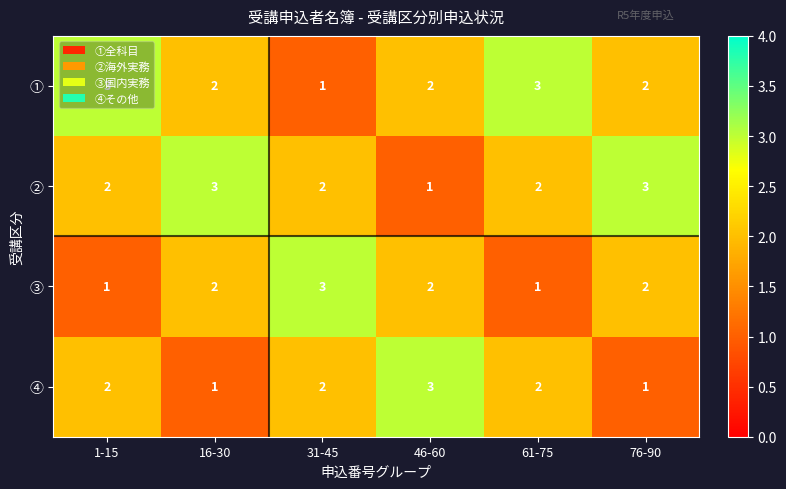

The ③ series shows 3 at 31-45. True or false?

True